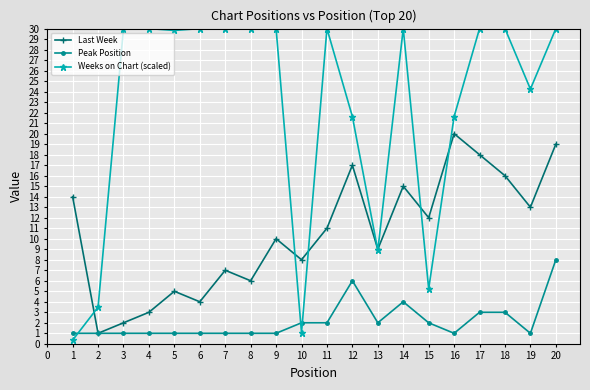

At which category is the sum across all series the highest?

20